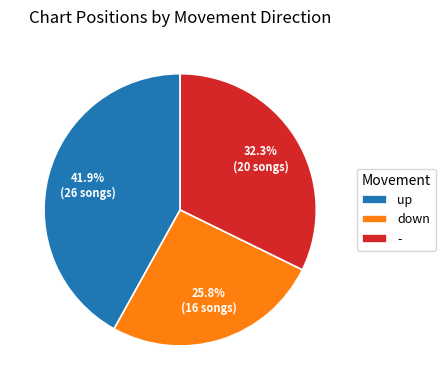

Rank the categories by value from lowest to highest.

down, -, up